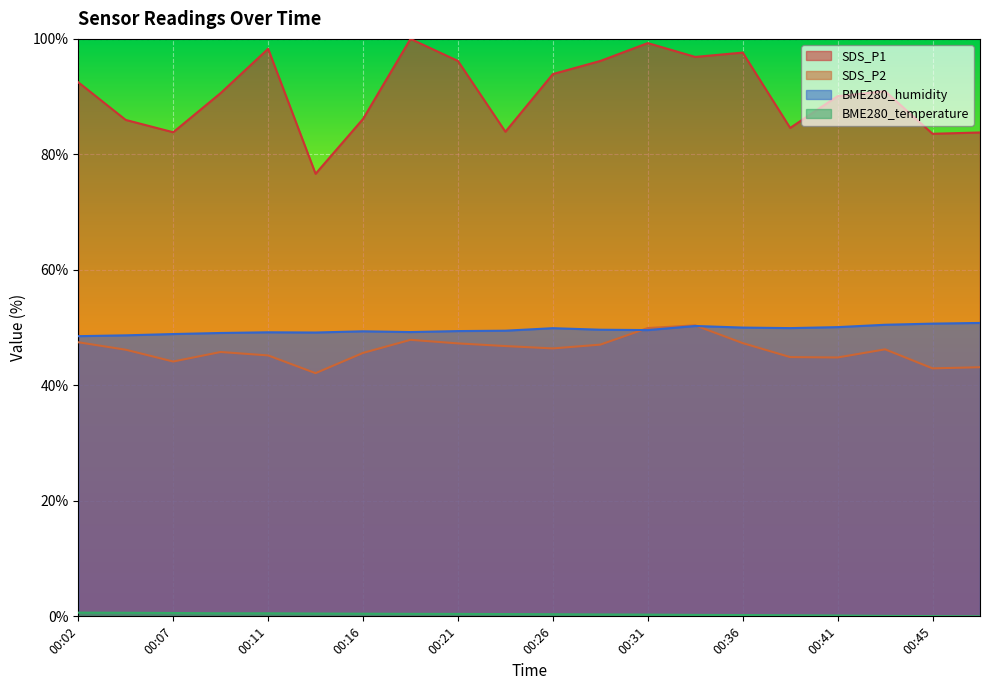

Which series has the largest total across all categories?

SDS_P1